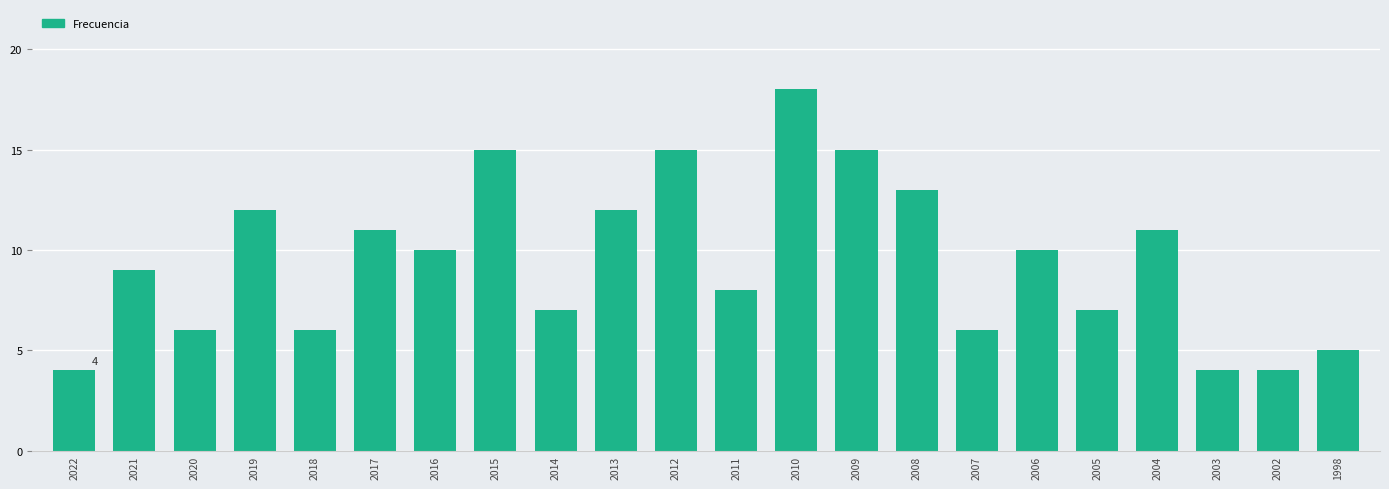

What is the difference between the maximum and minimum values?

14